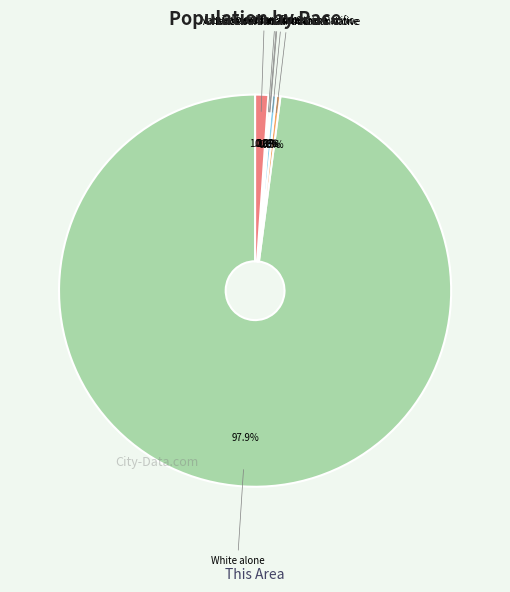

To the nearest percent, what is the combined percentage of American Indian and Alaska Native and Some Other Race alone?

1%